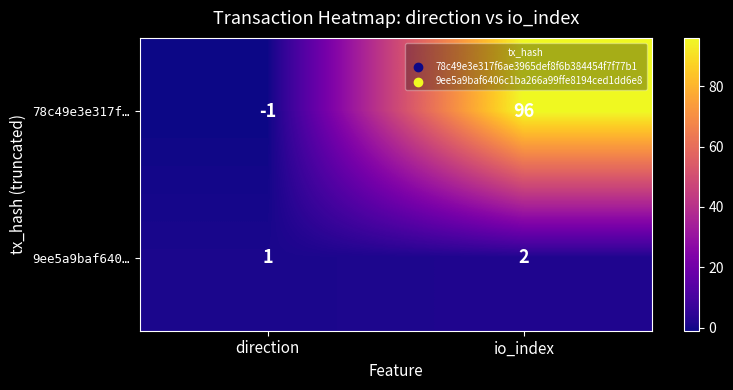

Is it true that 78c49e3e317f… equals 144 at io_index?

False